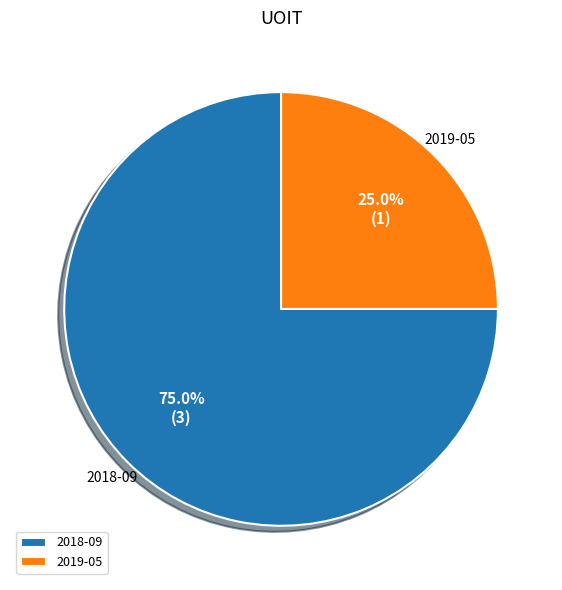

Which has a higher value, 2018-09 or 2019-05?

2018-09